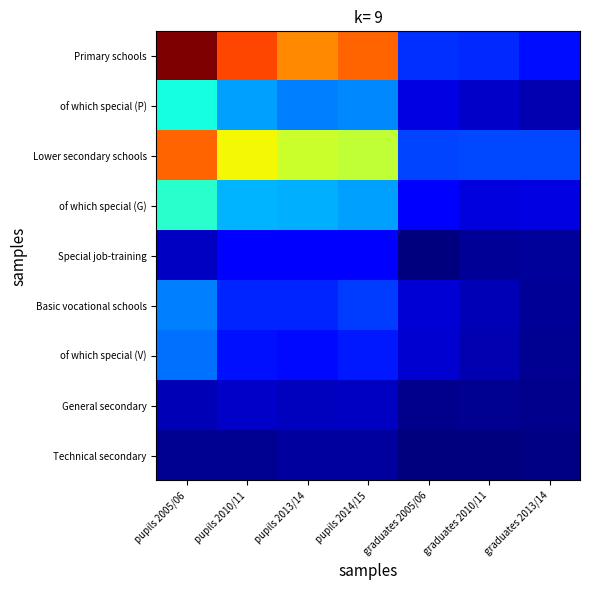

Reading left to right, what are all the values shown in this chart?

Primary schools: pupils 2005/06=5739	pupils 2010/11=4795	pupils 2013/14=4392	pupils 2014/15=4601	graduates 2005/06=1017	graduates 2010/11=964	graduates 2013/14=816
of which special (P): pupils 2005/06=2165	pupils 2010/11=1645	pupils 2013/14=1463	pupils 2014/15=1490	graduates 2005/06=519	graduates 2010/11=372	graduates 2013/14=276
Lower secondary schools: pupils 2005/06=4603	pupils 2010/11=3726	pupils 2013/14=3415	pupils 2014/15=3360	graduates 2005/06=1112	graduates 2010/11=1135	graduates 2013/14=1138
of which special (G): pupils 2005/06=2309	pupils 2010/11=1736	pupils 2013/14=1732	pupils 2014/15=1641	graduates 2005/06=656	graduates 2010/11=492	graduates 2013/14=510
Special job-training: pupils 2005/06=371	pupils 2010/11=687	pupils 2013/14=669	pupils 2014/15=691	graduates 2005/06=14	graduates 2010/11=132	graduates 2013/14=161
Basic vocational schools: pupils 2005/06=1452	pupils 2010/11=936	pupils 2013/14=939	pupils 2014/15=1067	graduates 2005/06=452	graduates 2010/11=293	graduates 2013/14=135
of which special (V): pupils 2005/06=1359	pupils 2010/11=823	pupils 2013/14=779	pupils 2014/15=866	graduates 2005/06=420	graduates 2010/11=275	graduates 2013/14=119
General secondary: pupils 2005/06=286	pupils 2010/11=385	pupils 2013/14=333	pupils 2014/15=350	graduates 2005/06=92	graduates 2010/11=124	graduates 2013/14=88
Technical secondary: pupils 2005/06=119	pupils 2010/11=114	pupils 2013/14=177	pupils 2014/15=178	graduates 2005/06=20	graduates 2010/11=18	graduates 2013/14=43